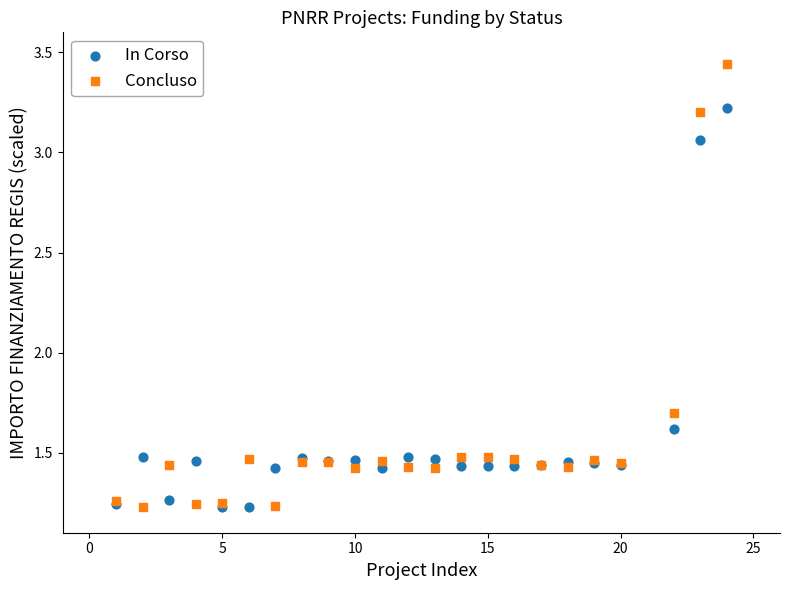

What is the X range (max minus min) for the scatter plot?

23.0